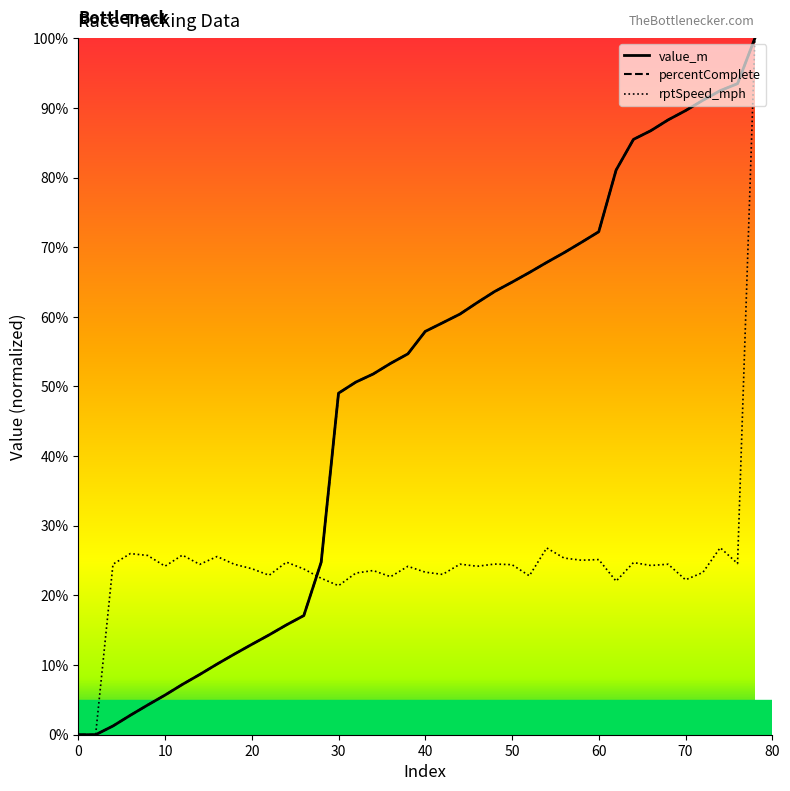

What is the maximum value for rptSpeed_mph?

100.0